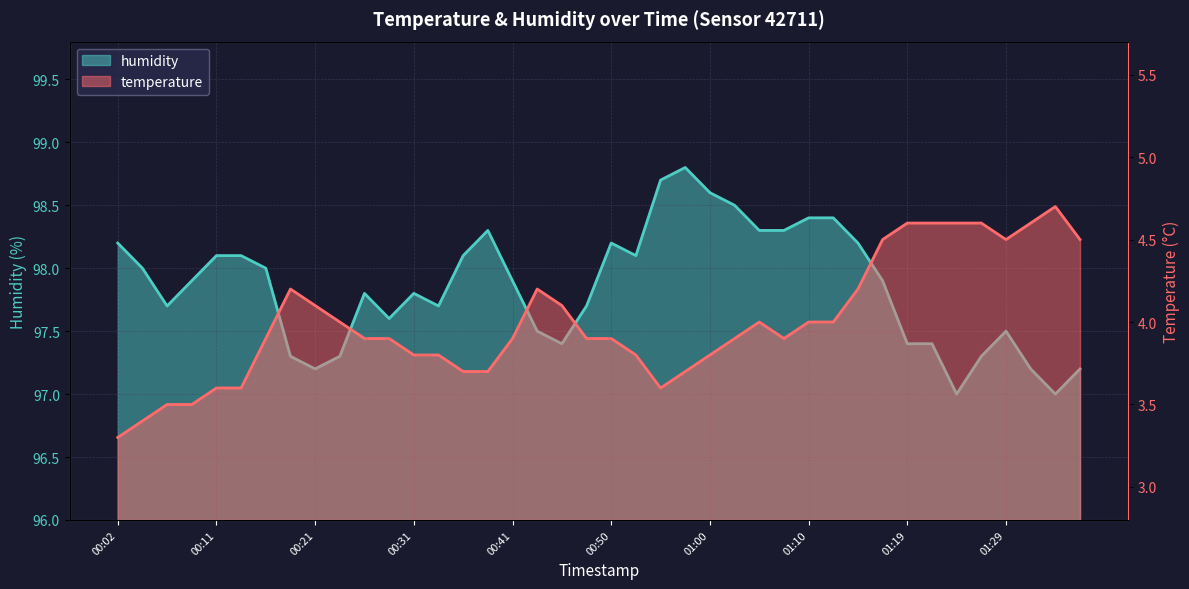

The temperature series shows 2.4 at 01:05. True or false?

False